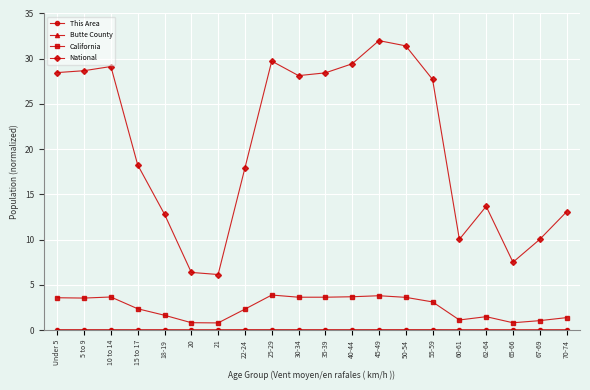

At which label does National first exceed 27?

Under 5